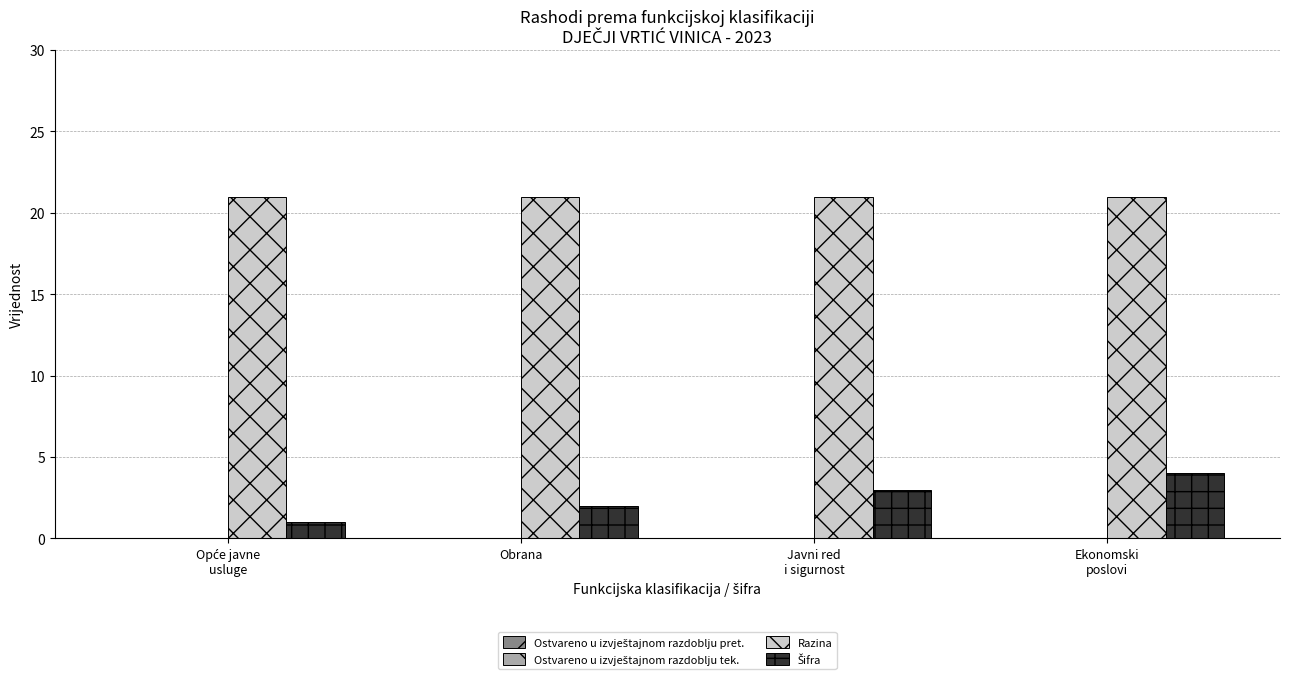

What is the greatest value displayed?

21